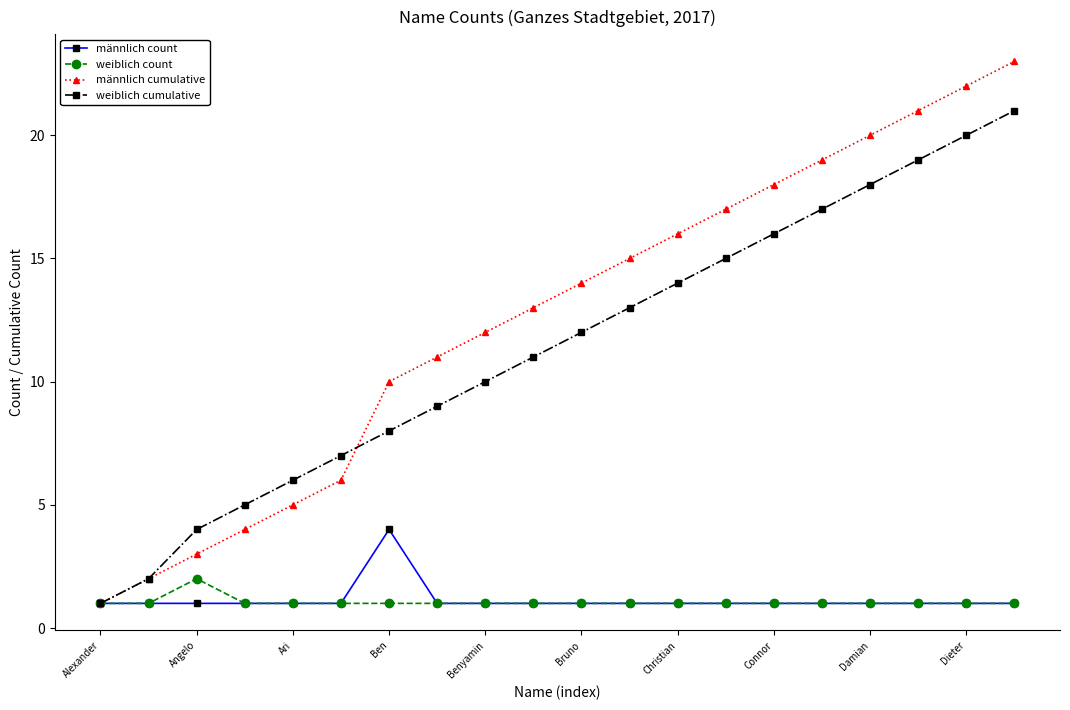

What is the sum of all männlich count values?

23